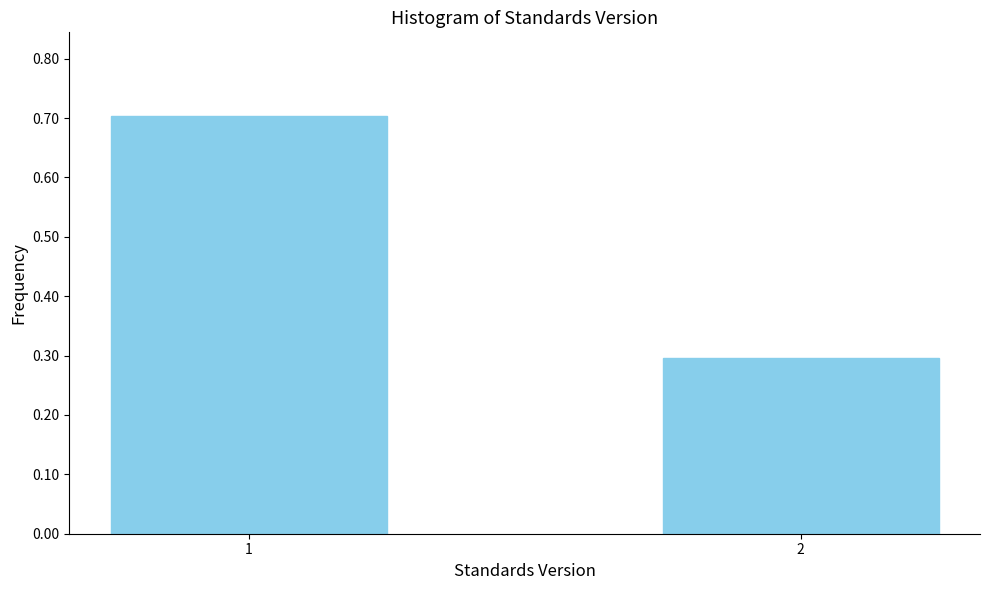

Reading left to right, list all the values displayed in this chart.

1=0.7	2=0.3